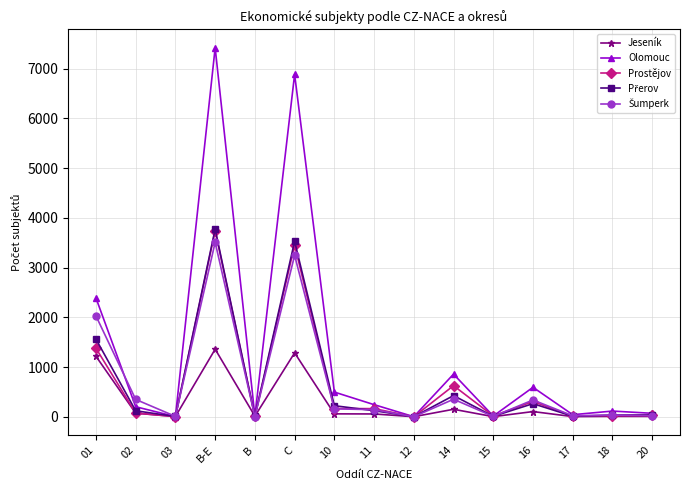

The value of Olomouc at 02 is 201. True or false?

True